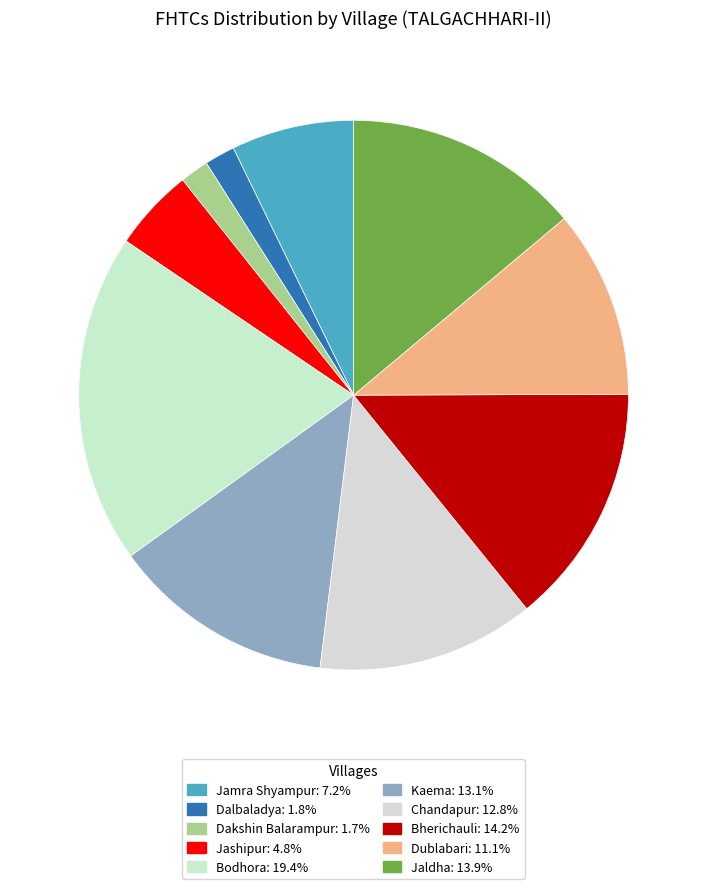

What is the total percentage of Jaldha and Dalbaladya?

15.7%